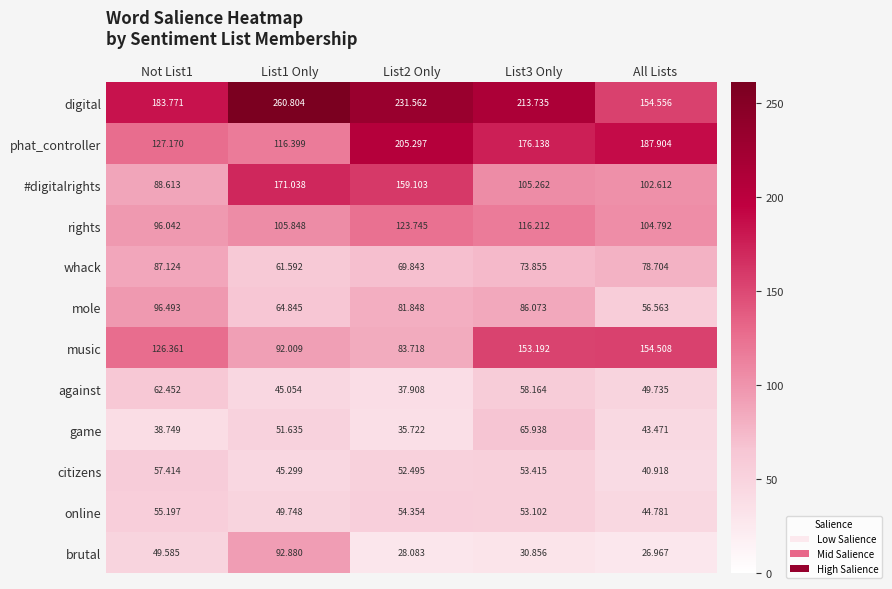

Count the number of categories in the chart.

5